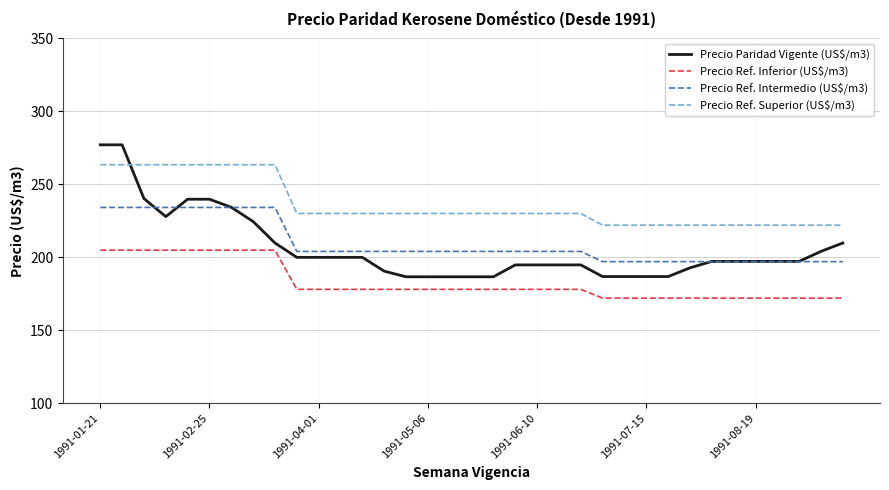

How many lines are shown in the chart?

4